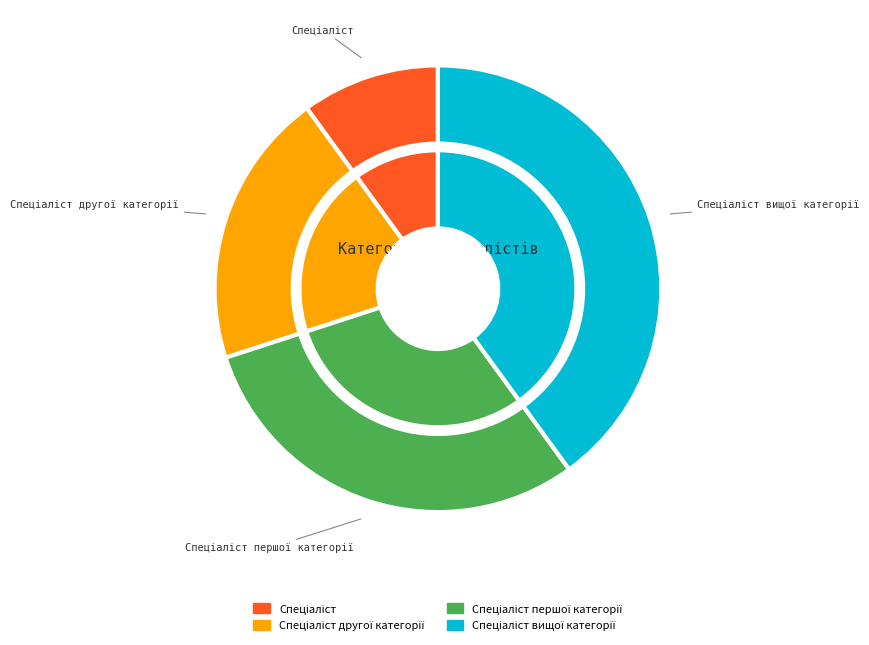

Which slice is the smallest?

Спеціаліст